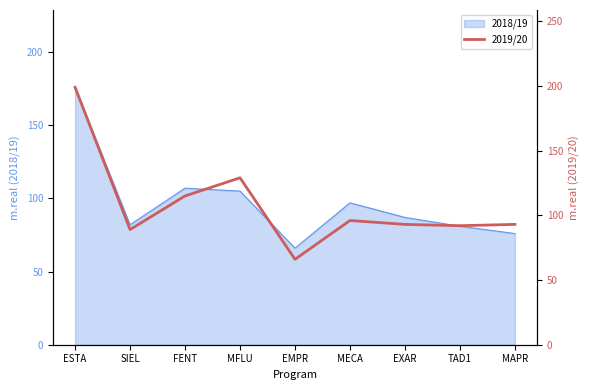

What is the approximate value at MAPR, to the nearest 50?

100